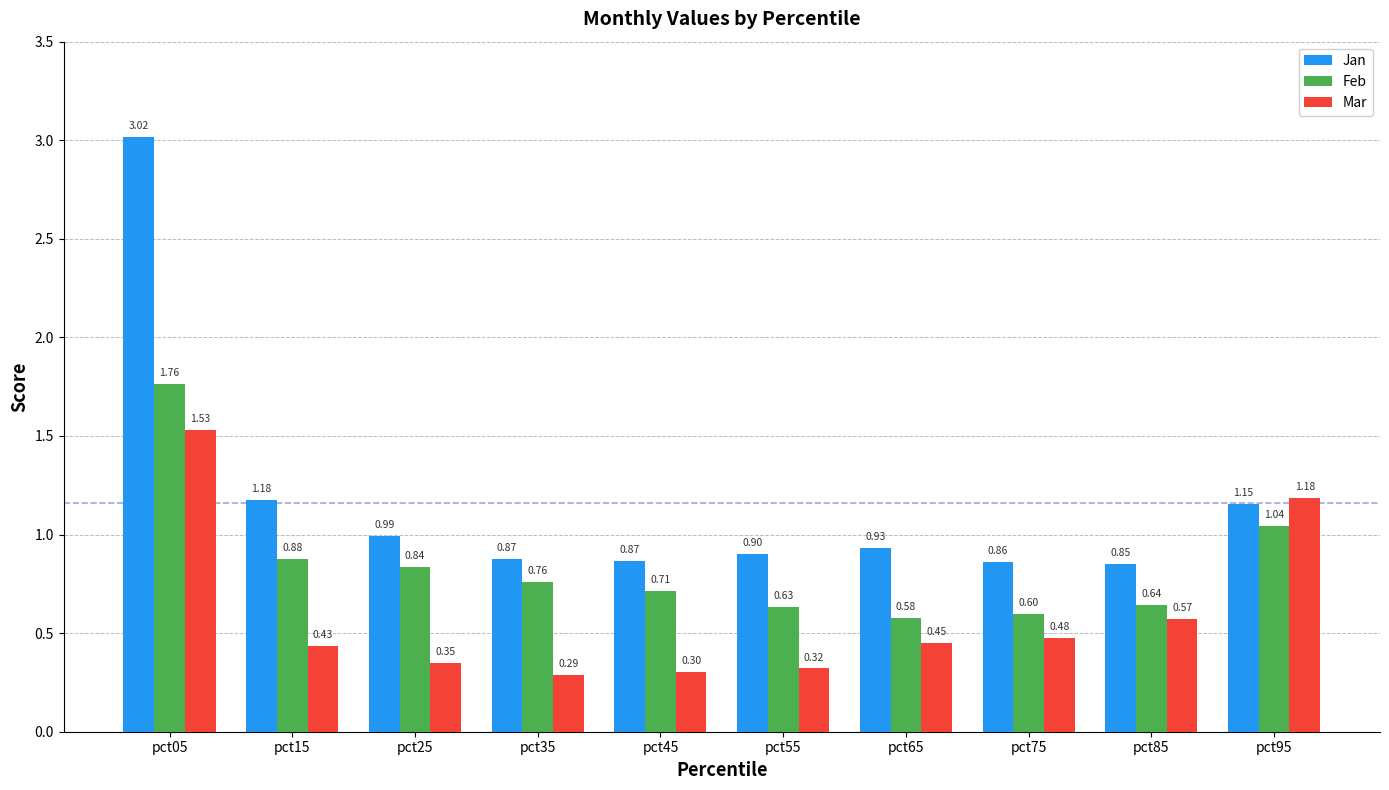

Between pct45 and pct85, which series saw the biggest shift?

Mar